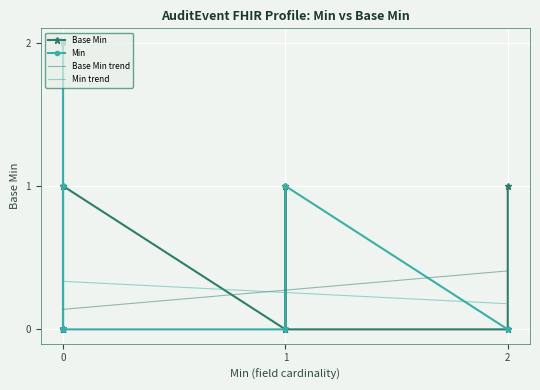

Is it true that Min equals -1.3 at 2?

False